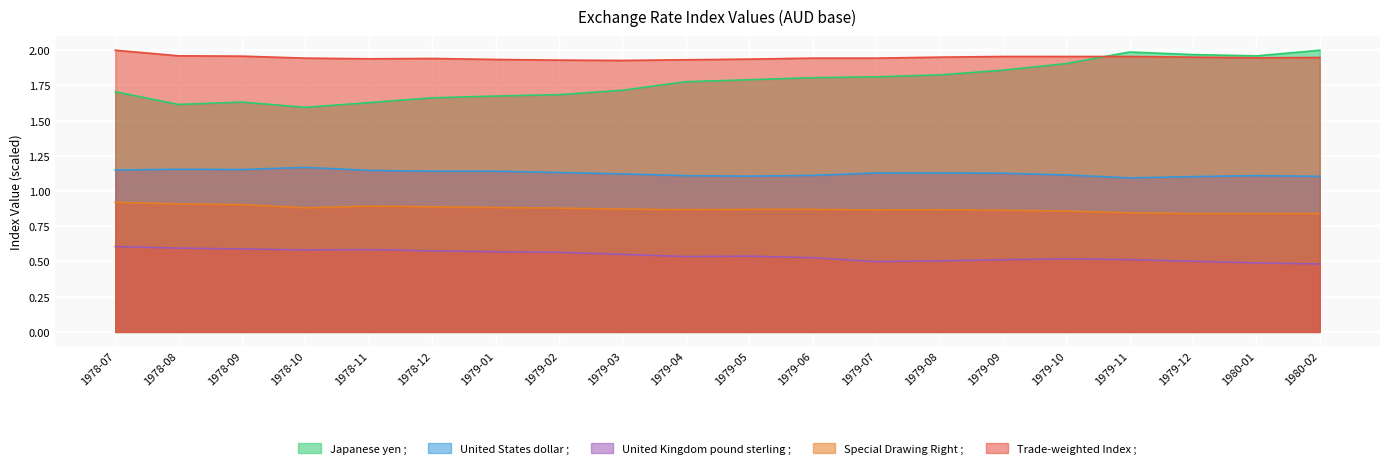

Reading right to left, extract all data points from this chart.

Japanese yen ;: 1980-02=2.0	1980-01=2.0	1979-12=2.0	1979-11=2.0	1979-10=1.9	1979-09=1.9	1979-08=1.8	1979-07=1.8	1979-06=1.8	1979-05=1.8	1979-04=1.8	1979-03=1.7	1979-02=1.7	1979-01=1.7	1978-12=1.7	1978-11=1.6	1978-10=1.6	1978-09=1.6	1978-08=1.6	1978-07=1.7
United States dollar ;: 1980-02=1.1	1980-01=1.1	1979-12=1.1	1979-11=1.1	1979-10=1.1	1979-09=1.1	1979-08=1.1	1979-07=1.1	1979-06=1.1	1979-05=1.1	1979-04=1.1	1979-03=1.1	1979-02=1.1	1979-01=1.1	1978-12=1.1	1978-11=1.1	1978-10=1.2	1978-09=1.2	1978-08=1.2	1978-07=1.1
United Kingdom pound sterling ;: 1980-02=0.5	1980-01=0.5	1979-12=0.5	1979-11=0.5	1979-10=0.5	1979-09=0.5	1979-08=0.5	1979-07=0.5	1979-06=0.5	1979-05=0.5	1979-04=0.5	1979-03=0.6	1979-02=0.6	1979-01=0.6	1978-12=0.6	1978-11=0.6	1978-10=0.6	1978-09=0.6	1978-08=0.6	1978-07=0.6
Special Drawing Right ;: 1980-02=0.8	1980-01=0.8	1979-12=0.8	1979-11=0.8	1979-10=0.9	1979-09=0.9	1979-08=0.9	1979-07=0.9	1979-06=0.9	1979-05=0.9	1979-04=0.9	1979-03=0.9	1979-02=0.9	1979-01=0.9	1978-12=0.9	1978-11=0.9	1978-10=0.9	1978-09=0.9	1978-08=0.9	1978-07=0.9
Trade-weighted Index ;: 1980-02=1.9	1980-01=1.9	1979-12=2.0	1979-11=2.0	1979-10=2.0	1979-09=2.0	1979-08=2.0	1979-07=1.9	1979-06=1.9	1979-05=1.9	1979-04=1.9	1979-03=1.9	1979-02=1.9	1979-01=1.9	1978-12=1.9	1978-11=1.9	1978-10=1.9	1978-09=2.0	1978-08=2.0	1978-07=2.0